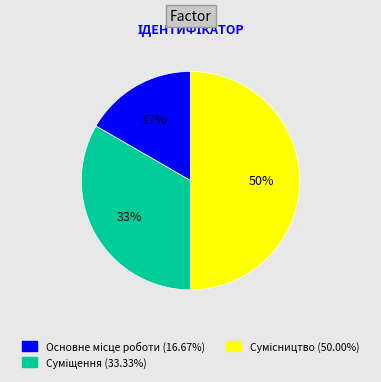

To the nearest percent, what is the difference between the largest and smallest slice percentages?

33%